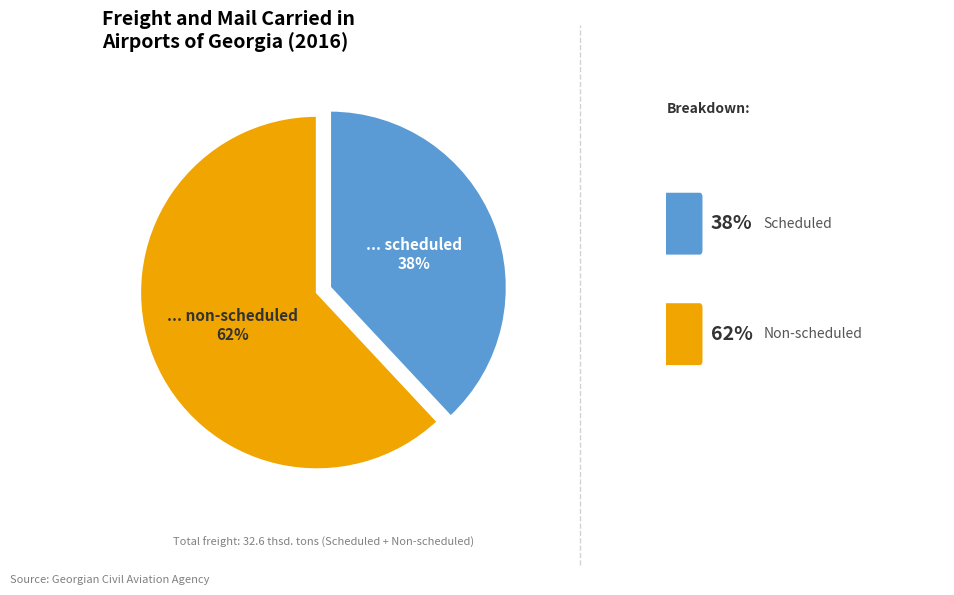

Count the number of slices in the pie.

2